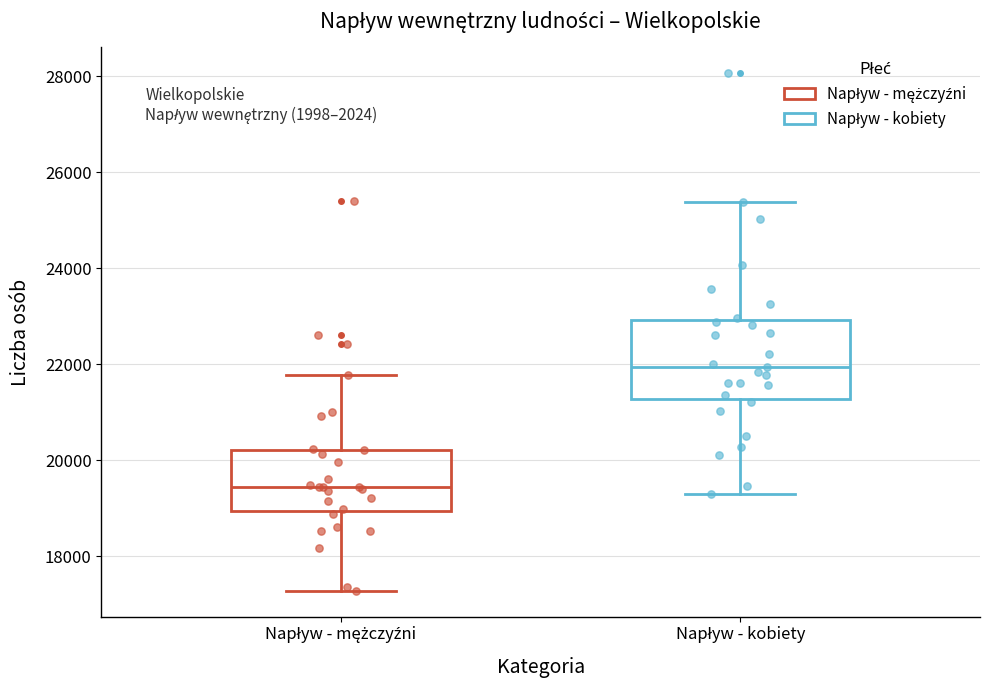

Reading left to right, read every box against the y-axis: the position of its median line, the range the box covers, and the ends of its whiskers. The values are not printed on the chart, so give them approximately, as read against the axis.

Napływ - mężczyźni: median 19400, box 19000 to 20200, whiskers 17200 to 21800
Napływ - kobiety: median 22000, box 21200 to 23000, whiskers 19200 to 25400